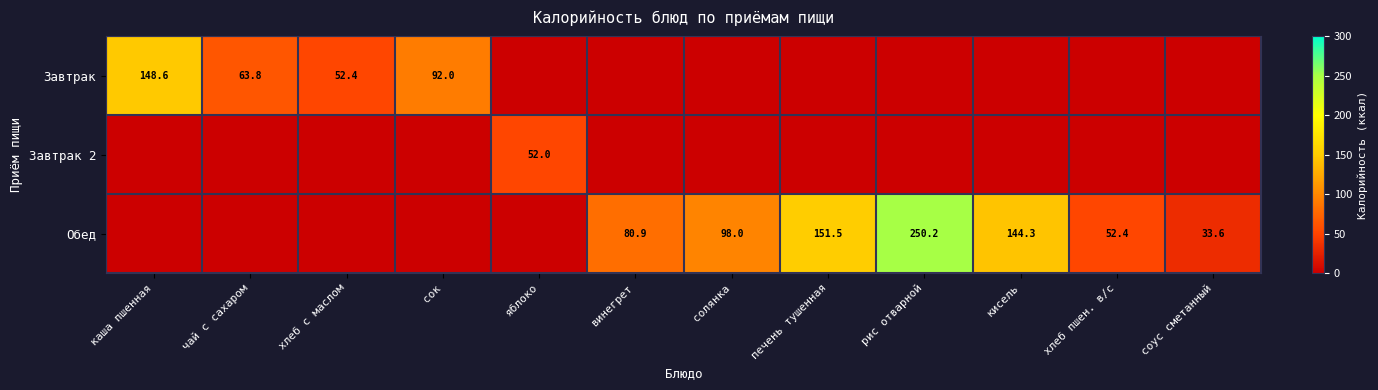

The value of Обед at винегрет is 39.5. True or false?

False